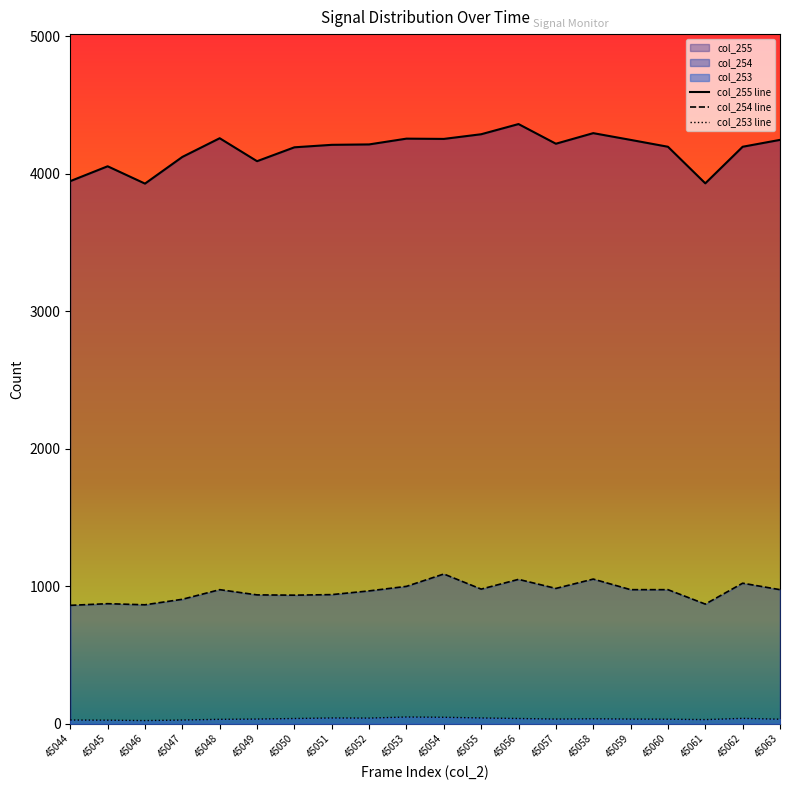

What is the lowest value of the col_253 series?

23